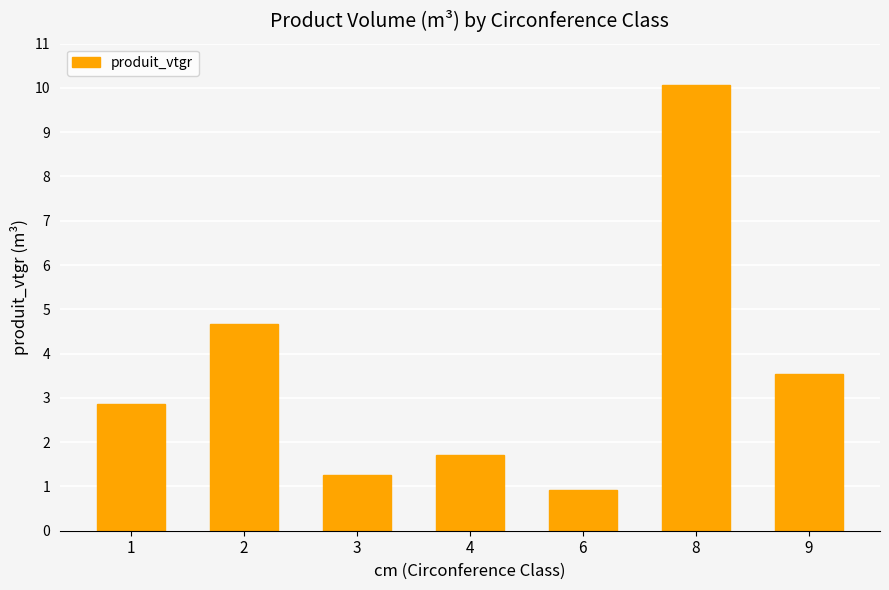

Reading right to left, extract all data points from this chart.

9=3.5	8=10.1	6=0.9	4=1.7	3=1.3	2=4.7	1=2.9